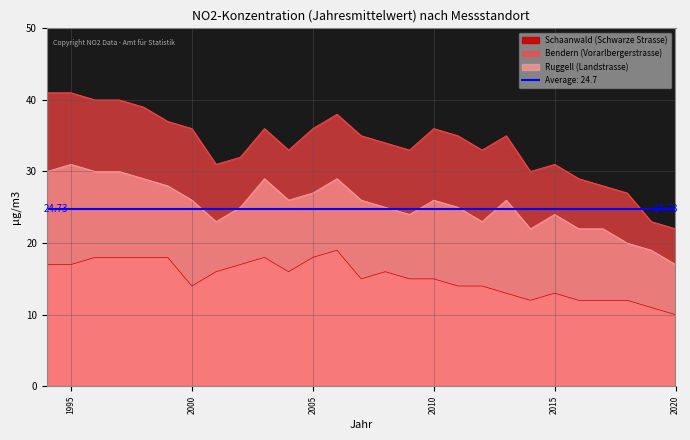

Reading left to right, transcribe all the data shown in this chart.

Schaanwald (Schwarze Strasse): 1994=17	1995=17	1996=18	1997=18	1998=18	1999=18	2000=14	2001=16	2002=17	2003=18	2004=16	2005=18	2006=19	2007=15	2008=16	2009=15	2010=15	2011=14	2012=14	2013=13	2014=12	2015=13	2016=12	2017=12	2018=12	2019=11	2020=10
Bendern (Vorarlbergerstrasse): 1994=41	1995=41	1996=40	1997=40	1998=39	1999=37	2000=36	2001=31	2002=32	2003=36	2004=33	2005=36	2006=38	2007=35	2008=34	2009=33	2010=36	2011=35	2012=33	2013=35	2014=30	2015=31	2016=29	2017=28	2018=27	2019=23	2020=22
Ruggell (Landstrasse): 1994=30	1995=31	1996=30	1997=30	1998=29	1999=28	2000=26	2001=23	2002=25	2003=29	2004=26	2005=27	2006=29	2007=26	2008=25	2009=24	2010=26	2011=25	2012=23	2013=26	2014=22	2015=24	2016=22	2017=22	2018=20	2019=19	2020=17